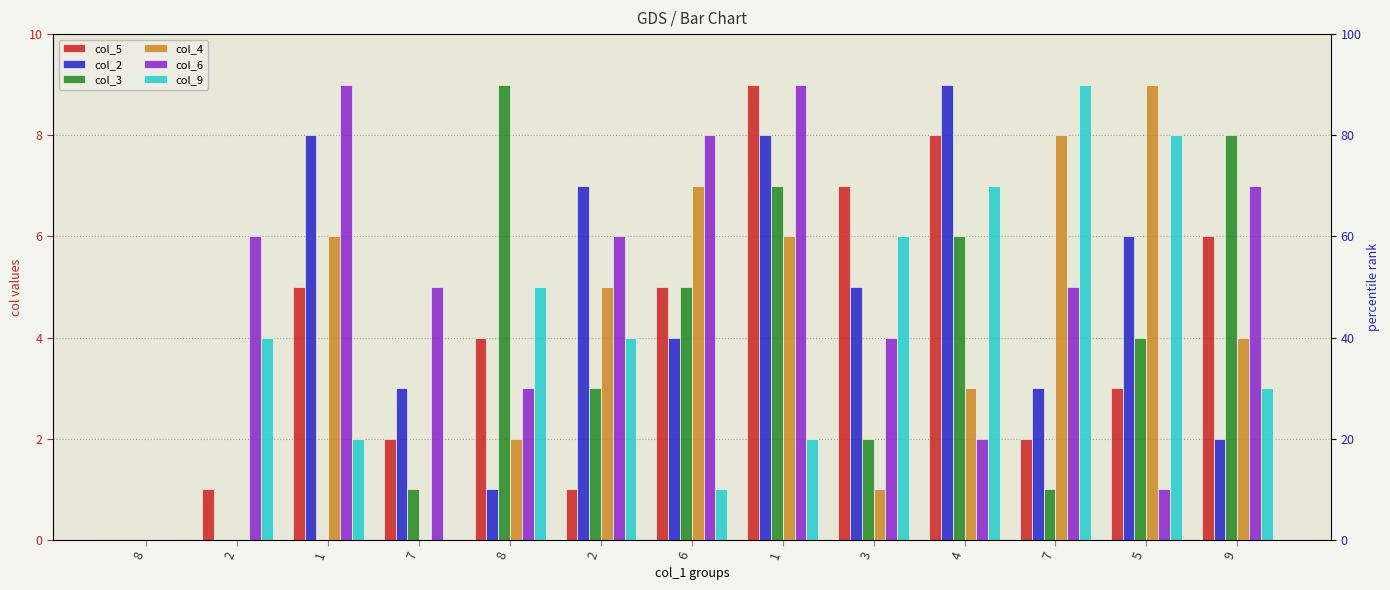

Reading left to right, list all the values displayed in this chart.

col_5: 8=0	2=1	1=5	7=2	8=4	2=1	6=5	1=9	3=7	4=8	7=2	5=3	9=6
col_2: 8=0	2=0	1=8	7=3	8=1	2=7	6=4	1=8	3=5	4=9	7=3	5=6	9=2
col_3: 8=0	2=0	1=0	7=1	8=9	2=3	6=5	1=7	3=2	4=6	7=1	5=4	9=8
col_4: 8=0	2=0	1=6	7=0	8=2	2=5	6=7	1=6	3=1	4=3	7=8	5=9	9=4
col_6: 8=0	2=6	1=9	7=5	8=3	2=6	6=8	1=9	3=4	4=2	7=5	5=1	9=7
col_9: 8=0	2=4	1=2	7=0	8=5	2=4	6=1	1=2	3=6	4=7	7=9	5=8	9=3